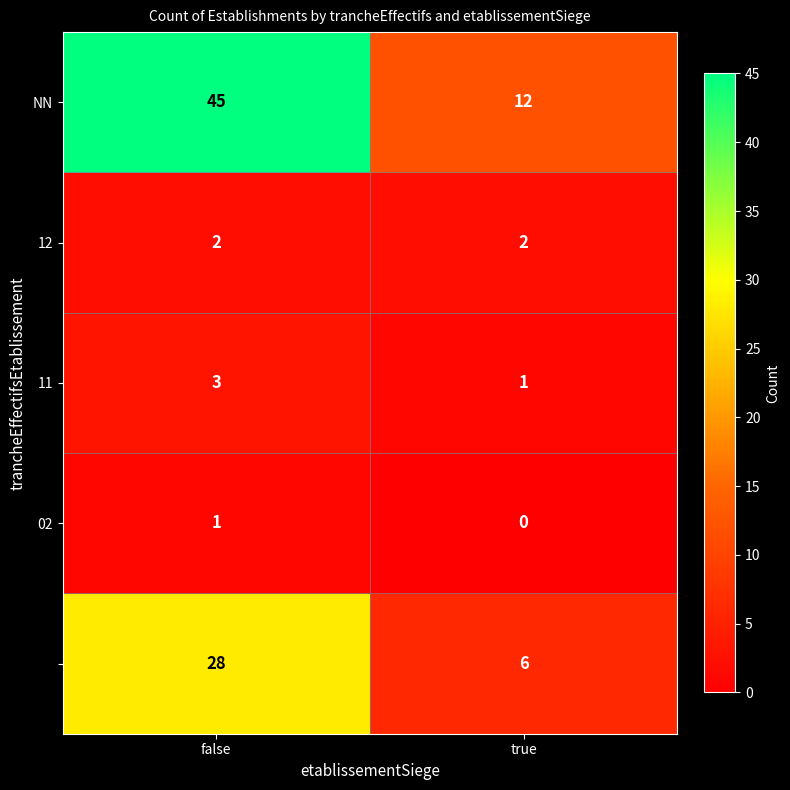

At which category does the chart reach its minimum across all series?

true